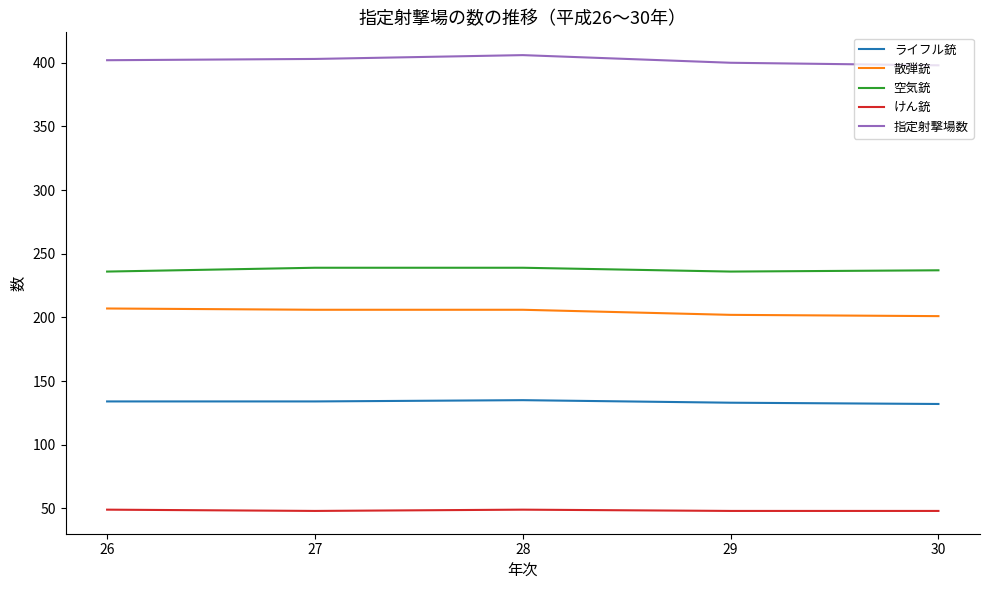

How many distinct data groups are displayed?

5